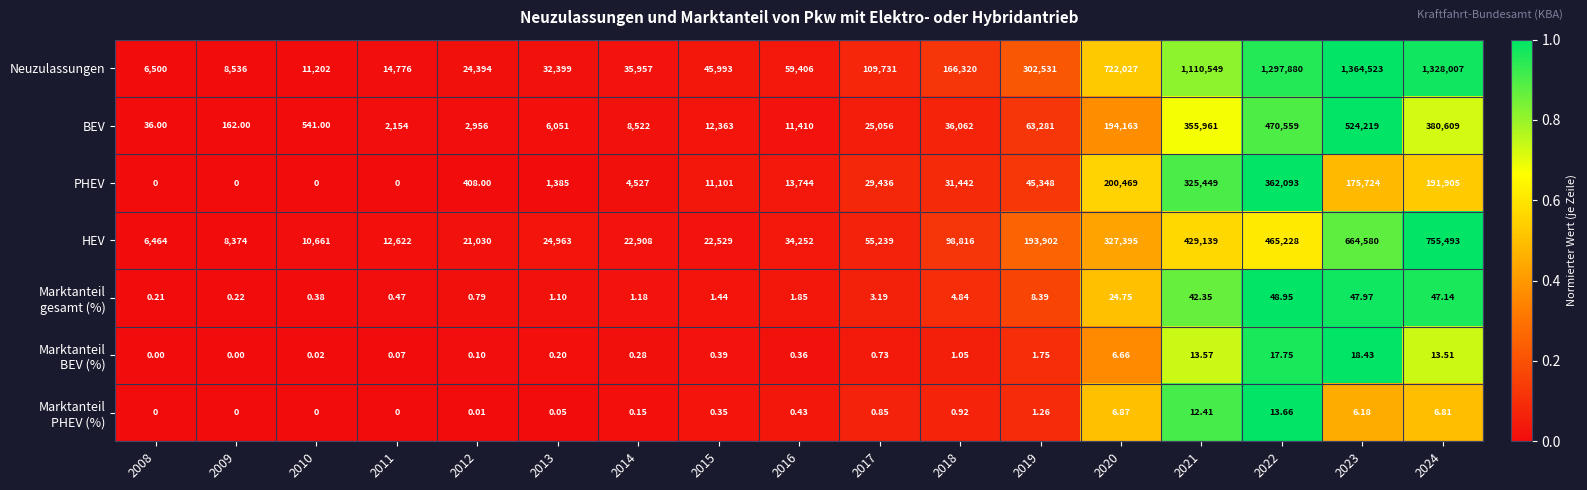

Which series has the largest range (max minus min)?

Neuzulassungen